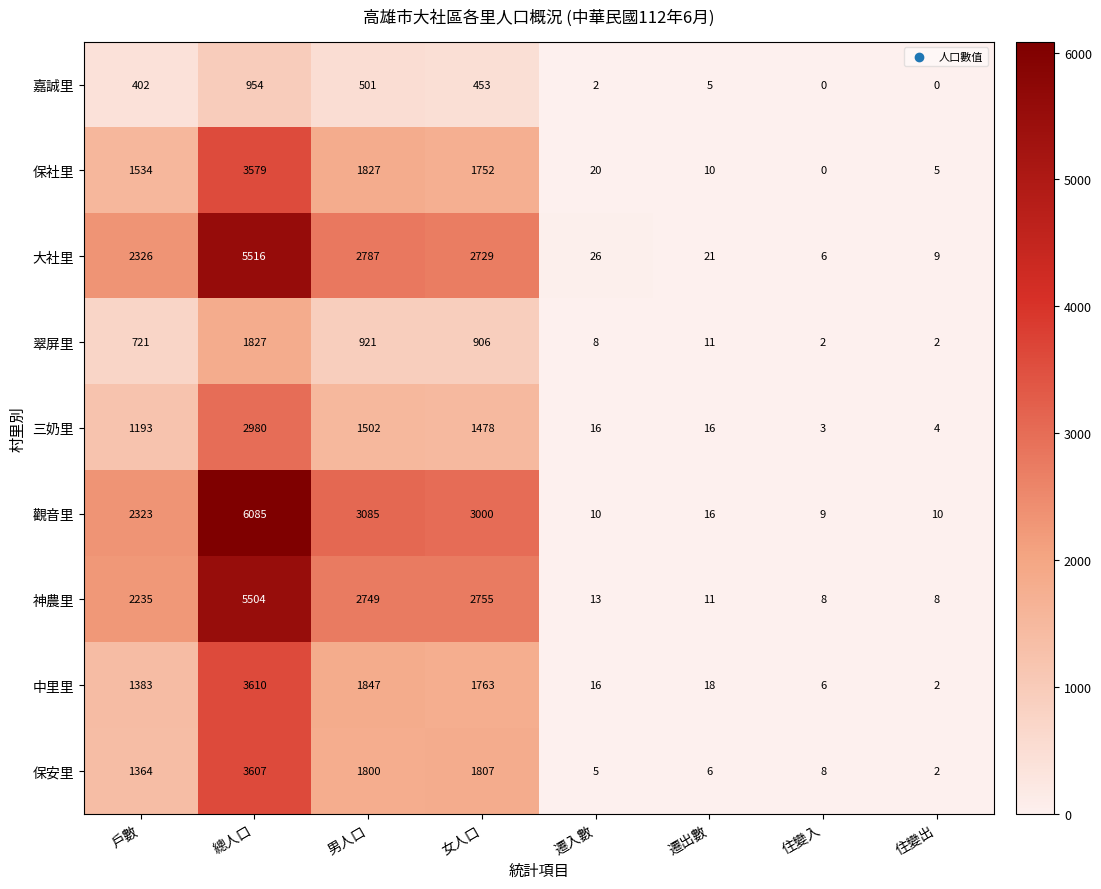

The value of 嘉誠里 at 總人口 is 954. True or false?

True